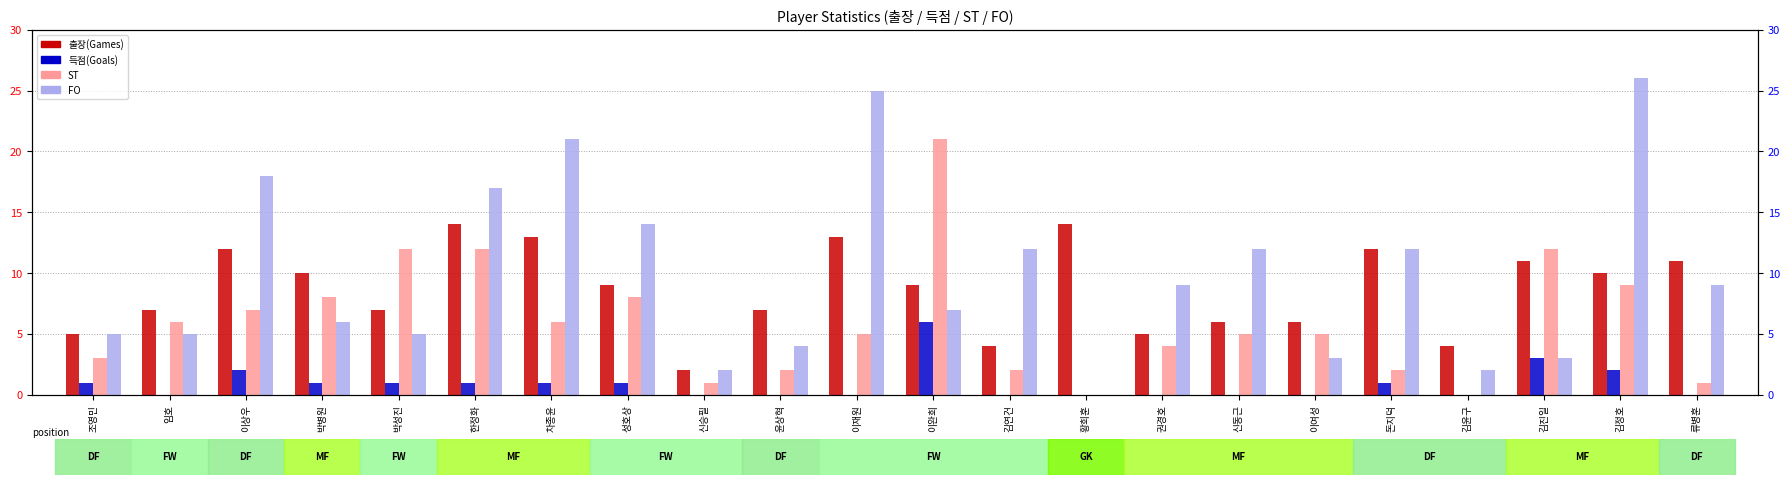

What is the spread (max minus min) of values at 박성진?

11